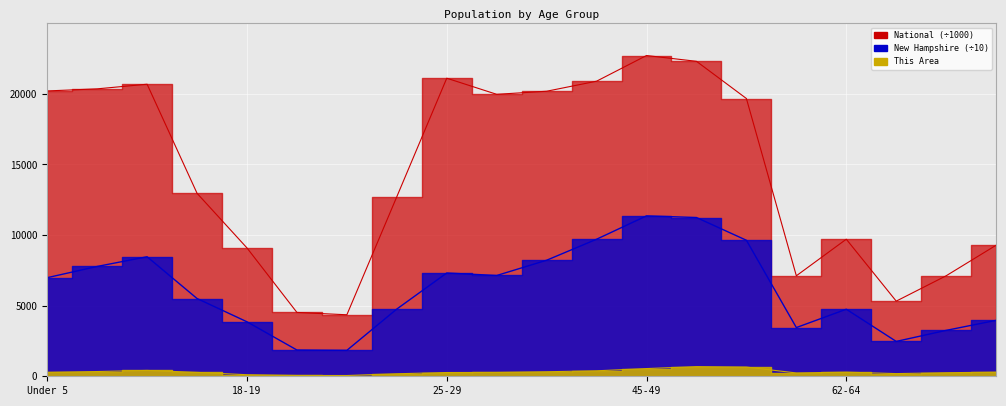

Which series changed the most between 10 to 14 and 45-49?

New Hampshire